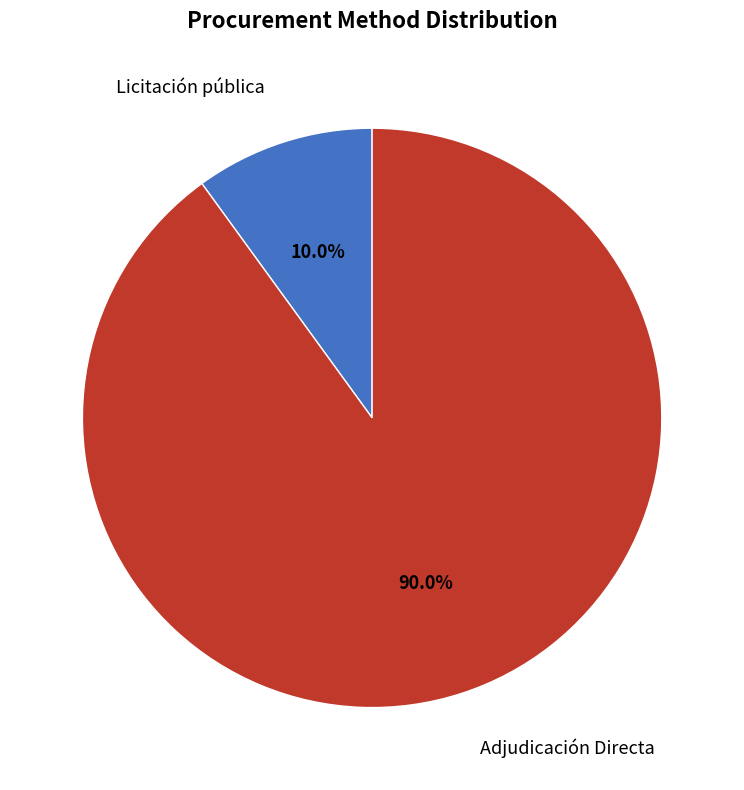

Is there a majority slice in this chart?

Yes